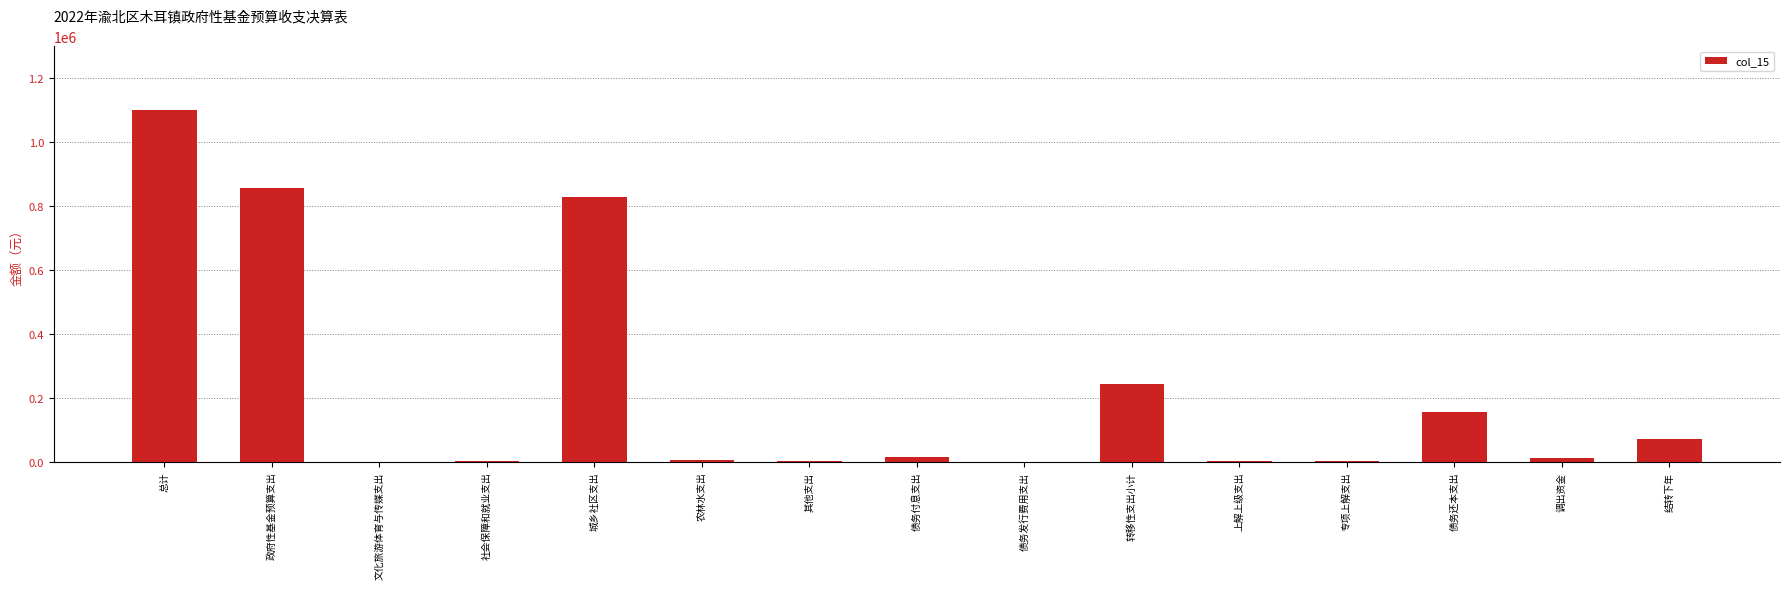

Between 社会保障和就业支出 and 总计, which is larger?

总计